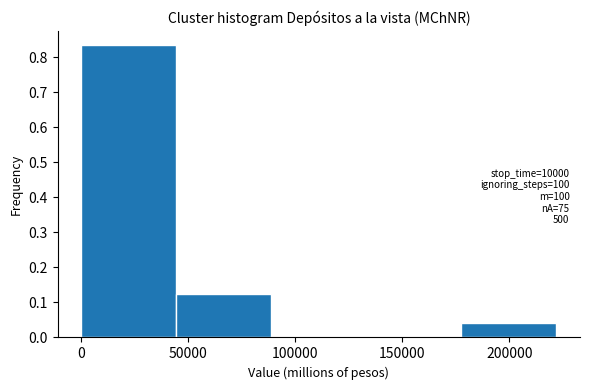

Which range on the x-axis has the tallest bar?

0 to 45000